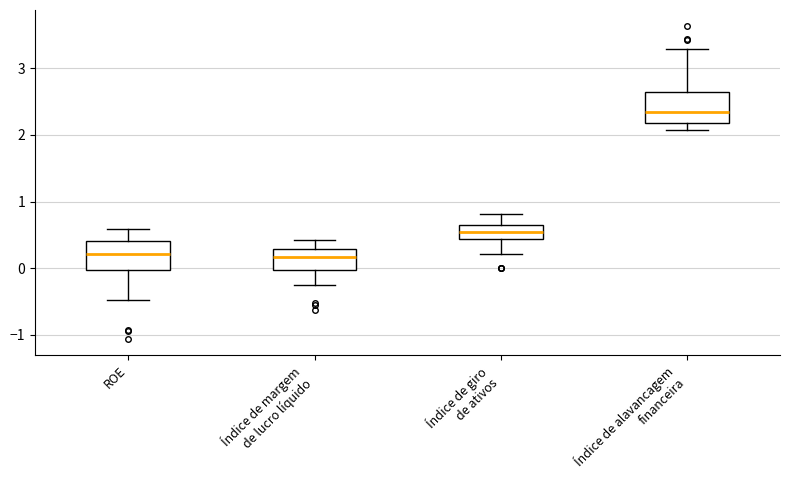

Reading left to right, transcribe this box plot: for each box, give where its median line is, the range the box spans, and where its two whiskers end, as read against the y-axis. The values are not printed on the chart, so give them approximately, as read against the axis.

ROE: median 0.2, box 0.0 to 0.4, whiskers -0.5 to 0.6
Índice de margem de lucro líquido: median 0.2, box 0.0 to 0.3, whiskers -0.3 to 0.4
Índice de giro de ativos: median 0.6, box 0.4 to 0.7, whiskers 0.2 to 0.8
Índice de alavancagem financeira: median 2.3, box 2.2 to 2.6, whiskers 2.1 to 3.3